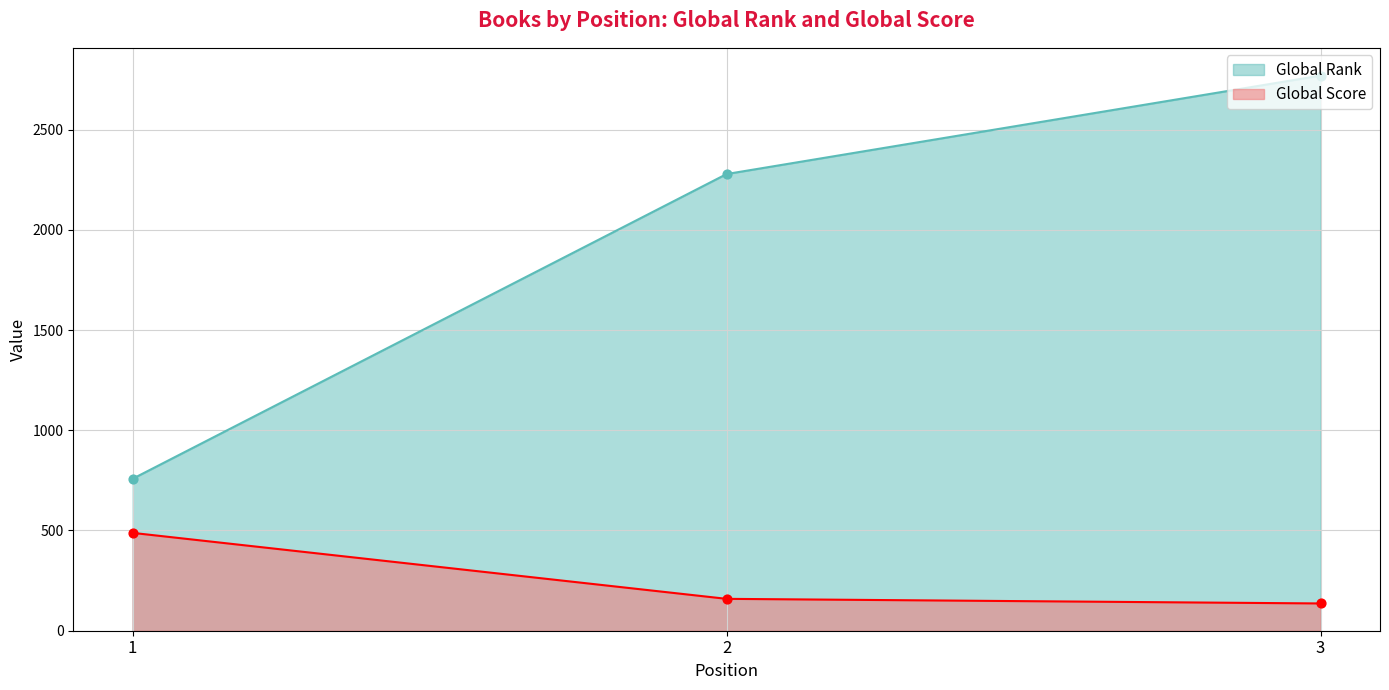

Is the value of Global Rank at 1 greater than the value of Global Score at 2?

Yes